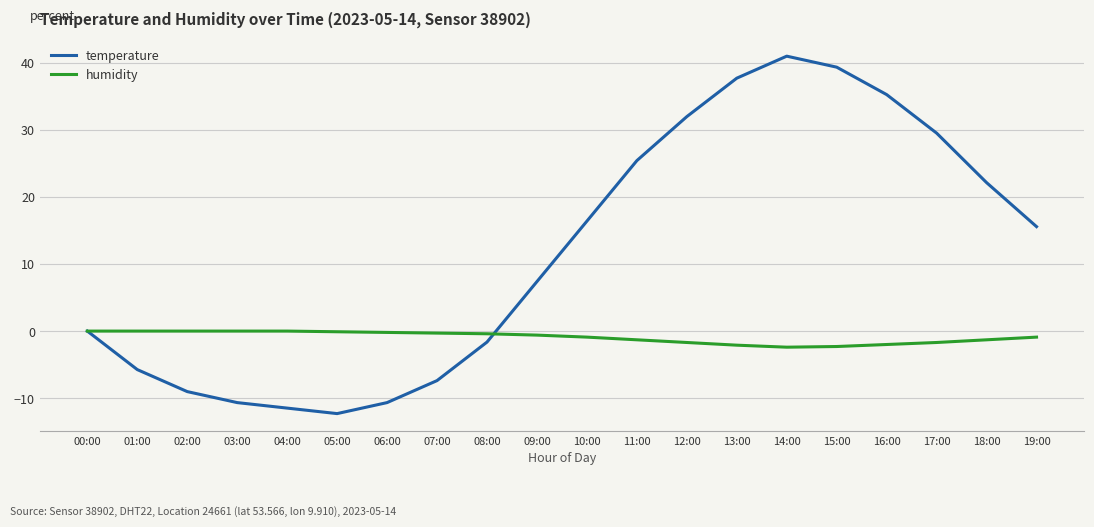

At which label does temperature reach its peak?

14:00